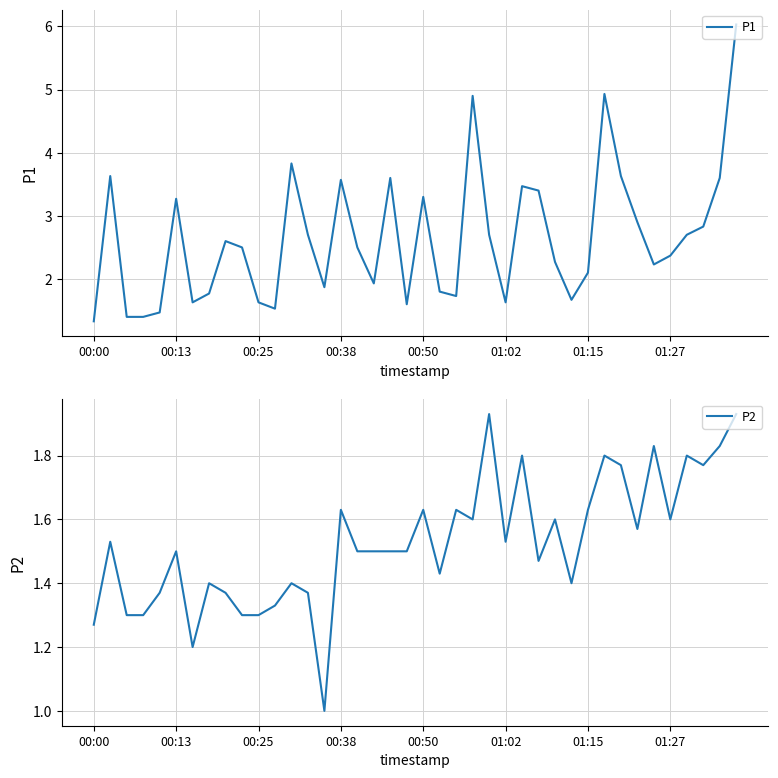

List the series in order of their overall mean, highest first.

P1, P2